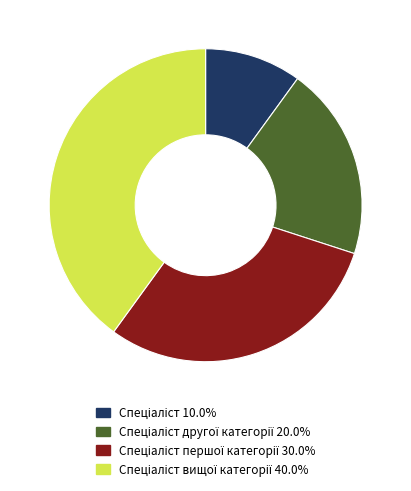

Is there any slice that represents more than half of the pie?

No